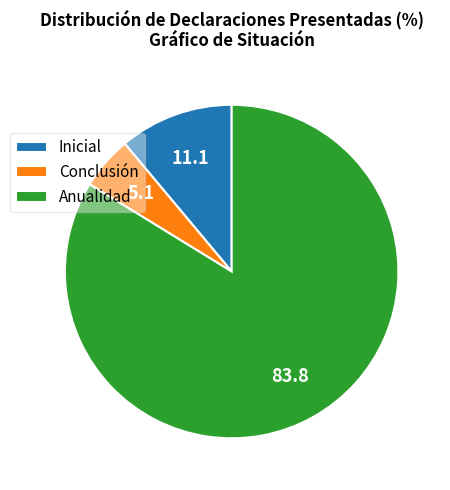

Rank the categories by value from lowest to highest.

Conclusión, Inicial, Anualidad